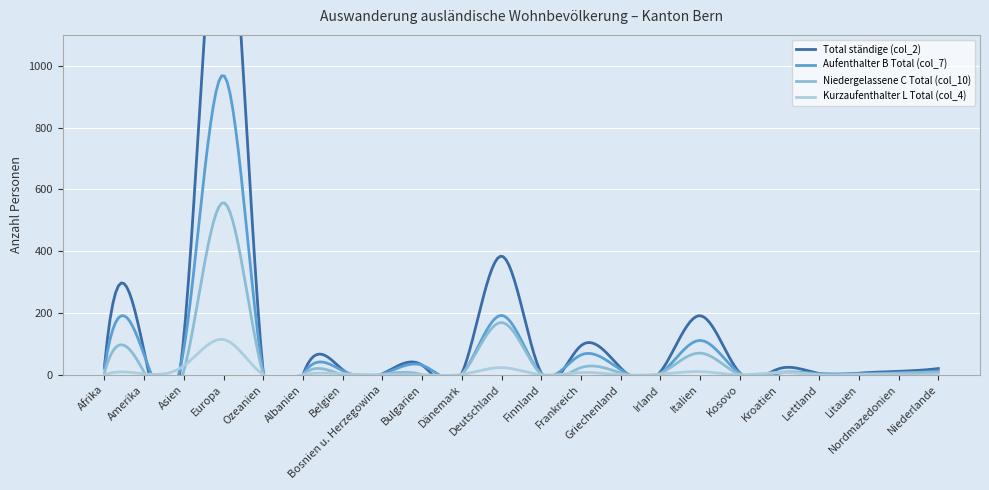

At which label does Niedergelassene C Total (col_10) first exceed 5?

Afrika